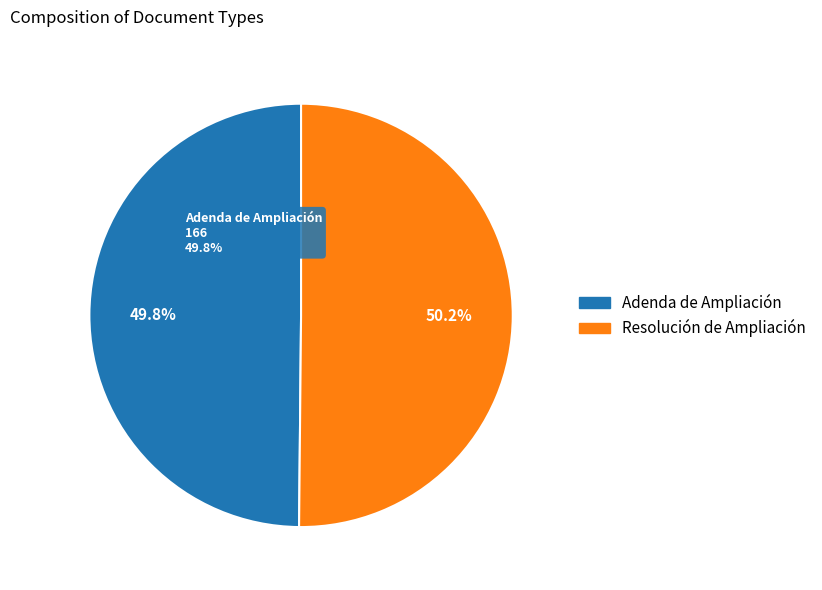

Is it true that Adenda de Ampliación is 58% of the pie?

False